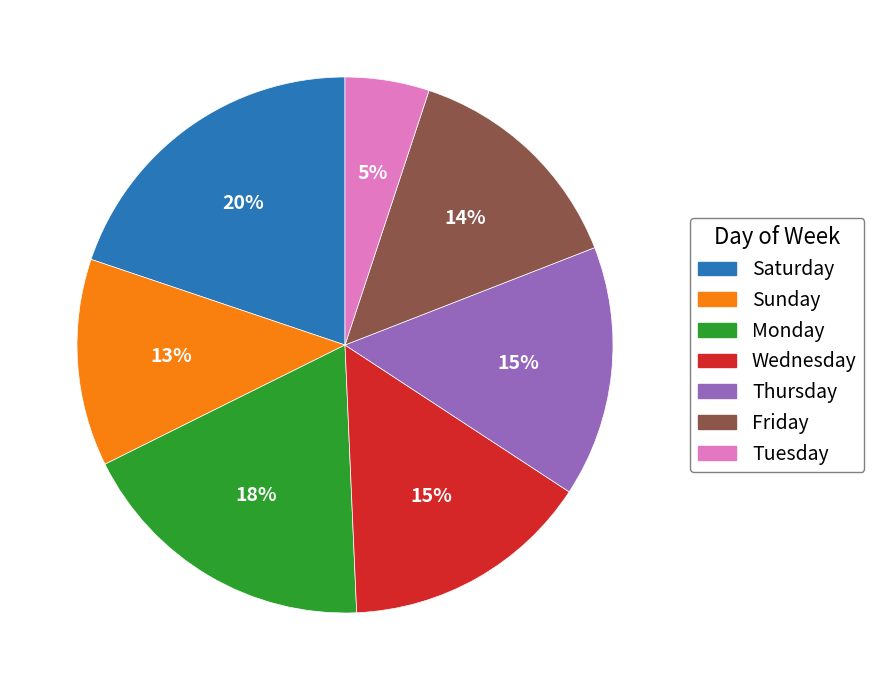

To the nearest percent, what is the average slice percentage?

14%